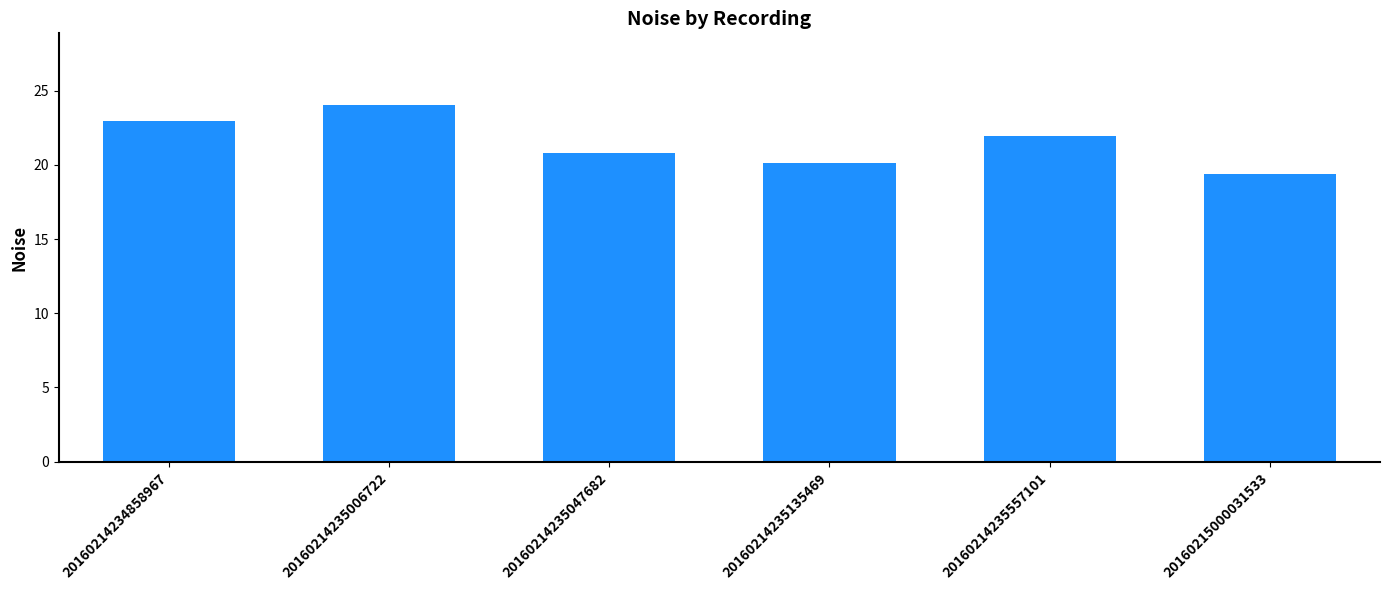

What is the difference between the maximum and minimum values?

4.7